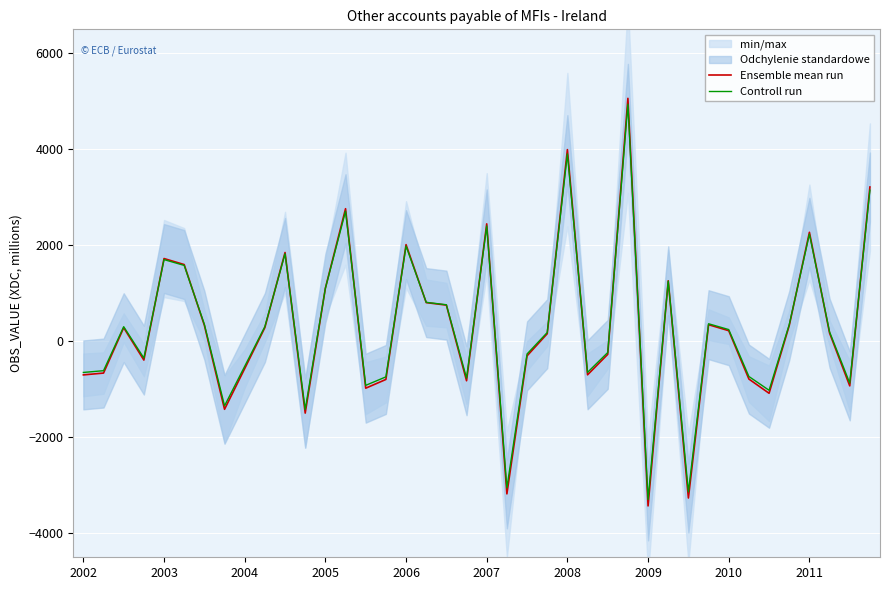

What is the lowest value of the Ensemble mean run series?

-3430.0